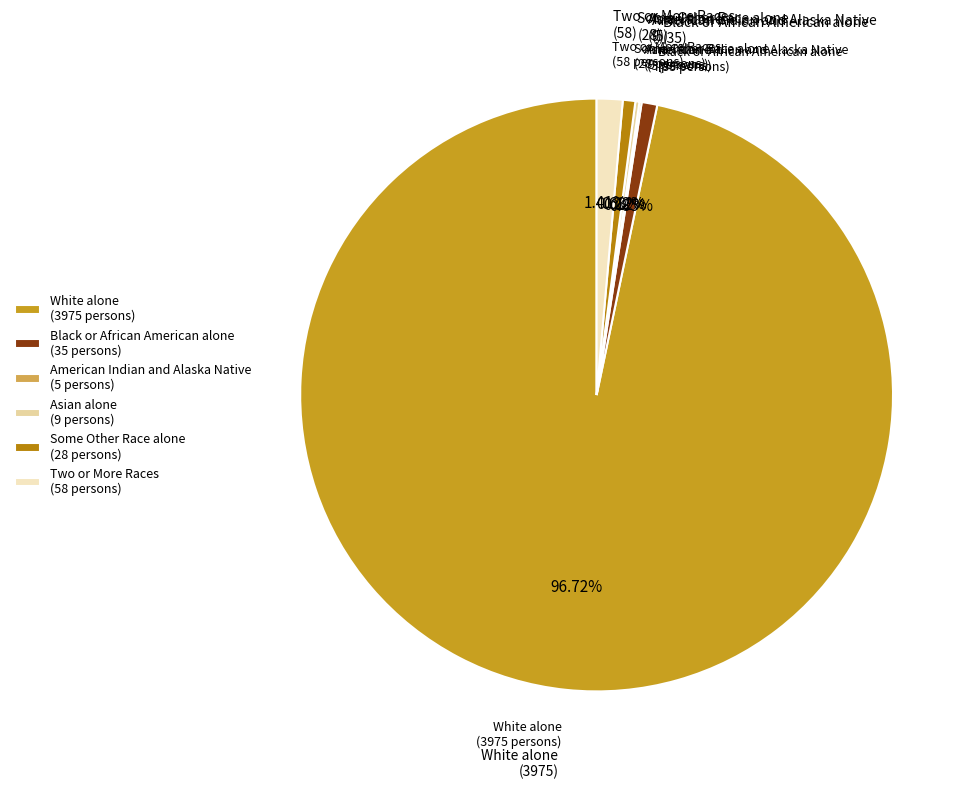

What is the majority slice?

White alone (3975 persons)